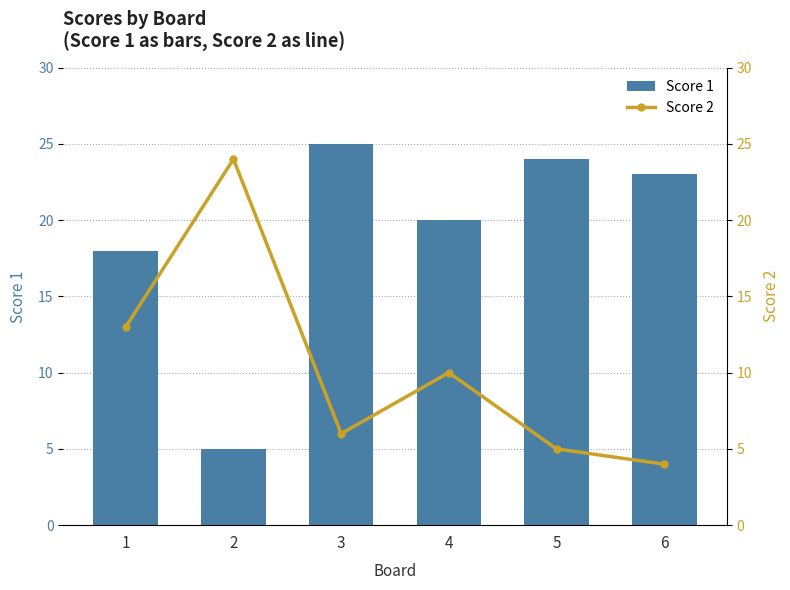

Which category has the lowest value in the Score 1 series?

2